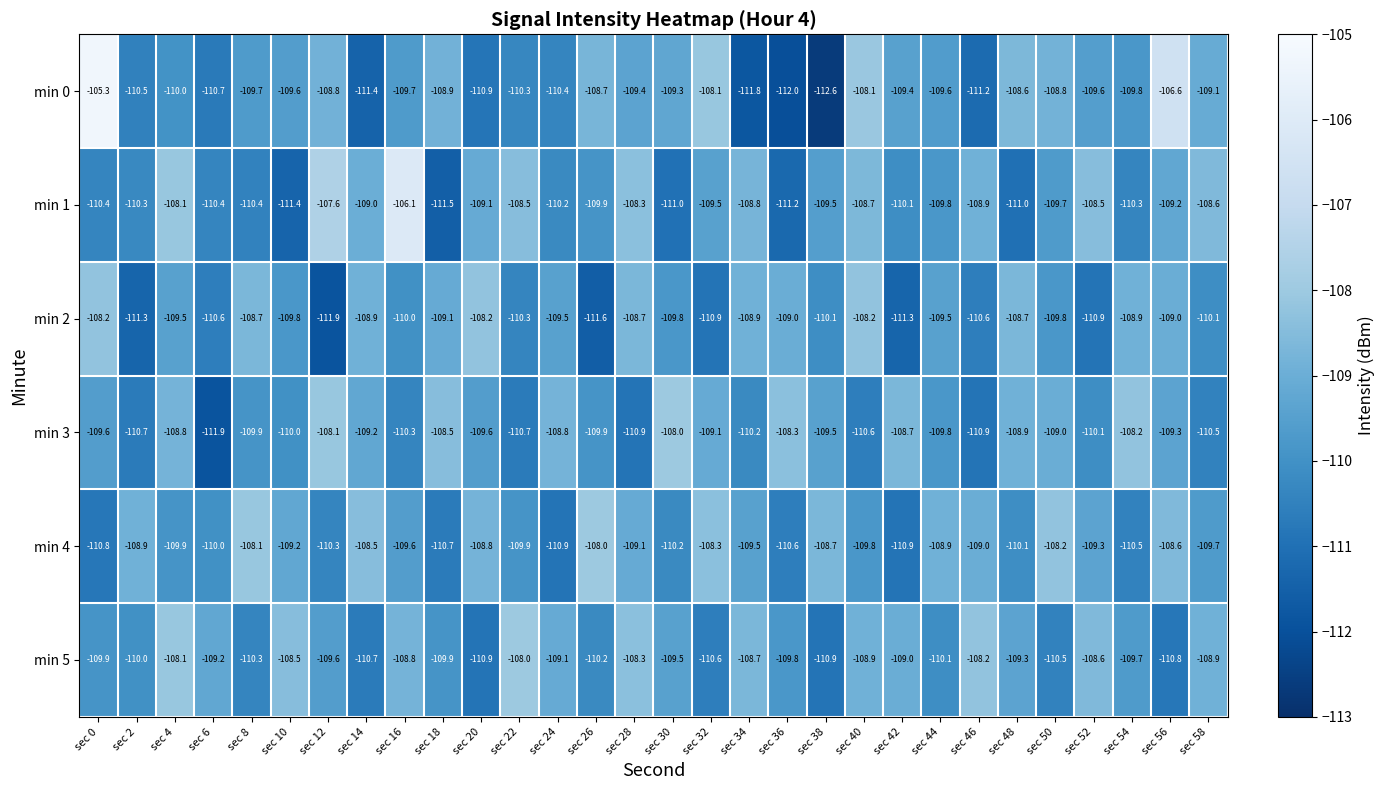

What is the average value of the min 2 series?

-109.7